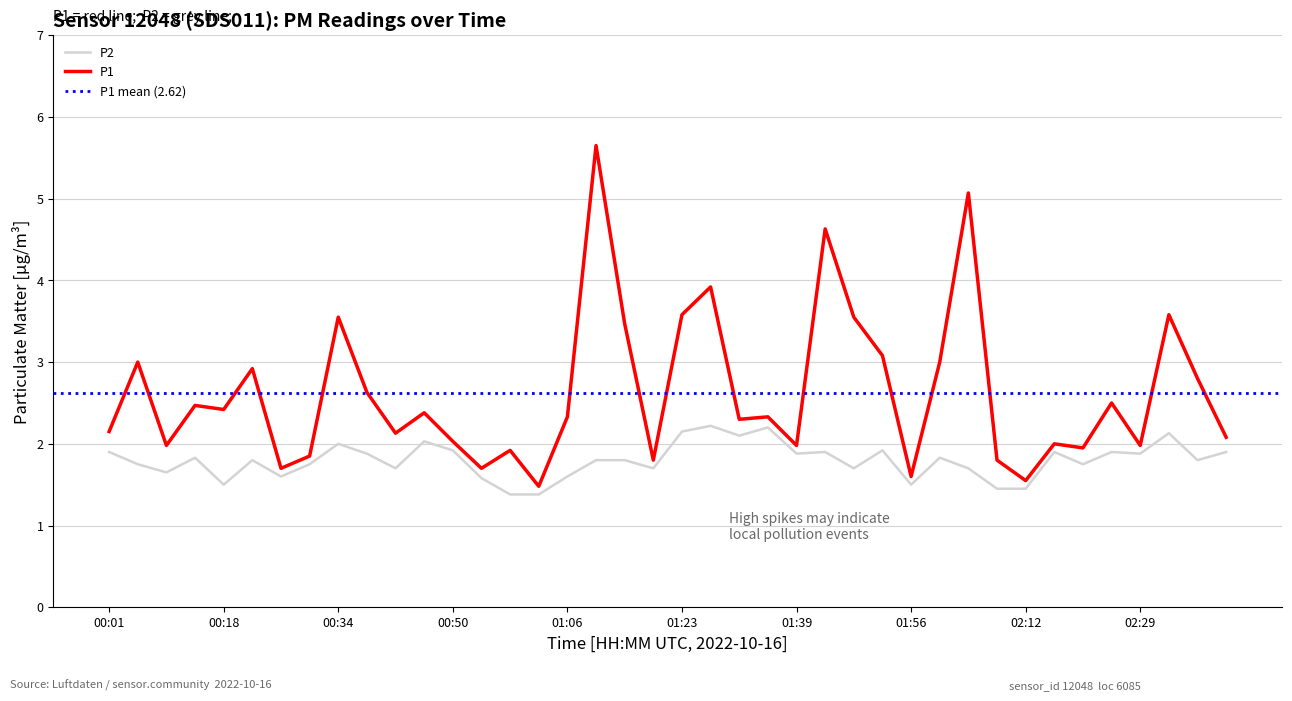

Which has a higher value, 01:02 or 01:27?

01:27